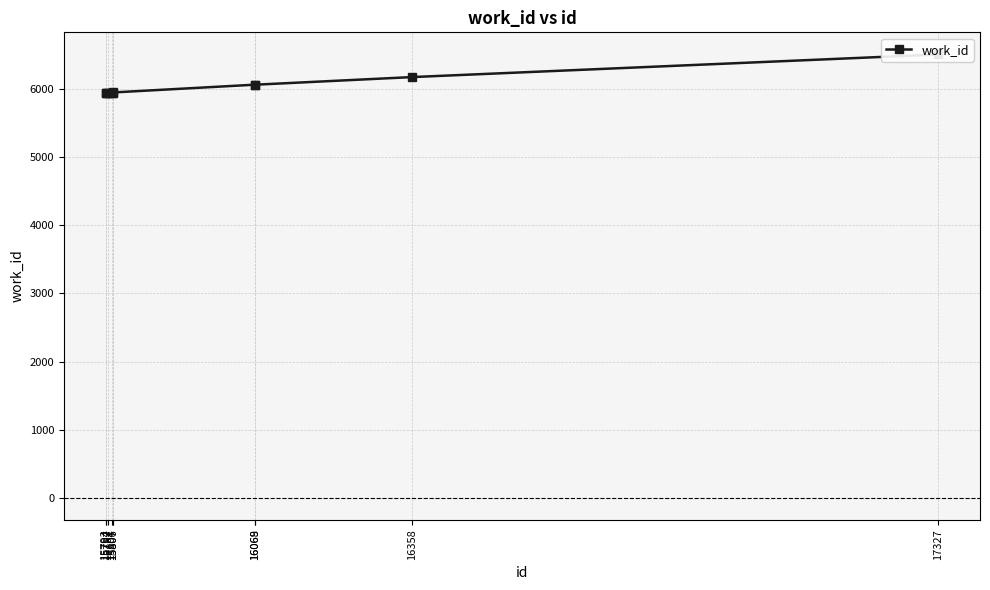

Is it true that the value at 15807 is 8250?

False